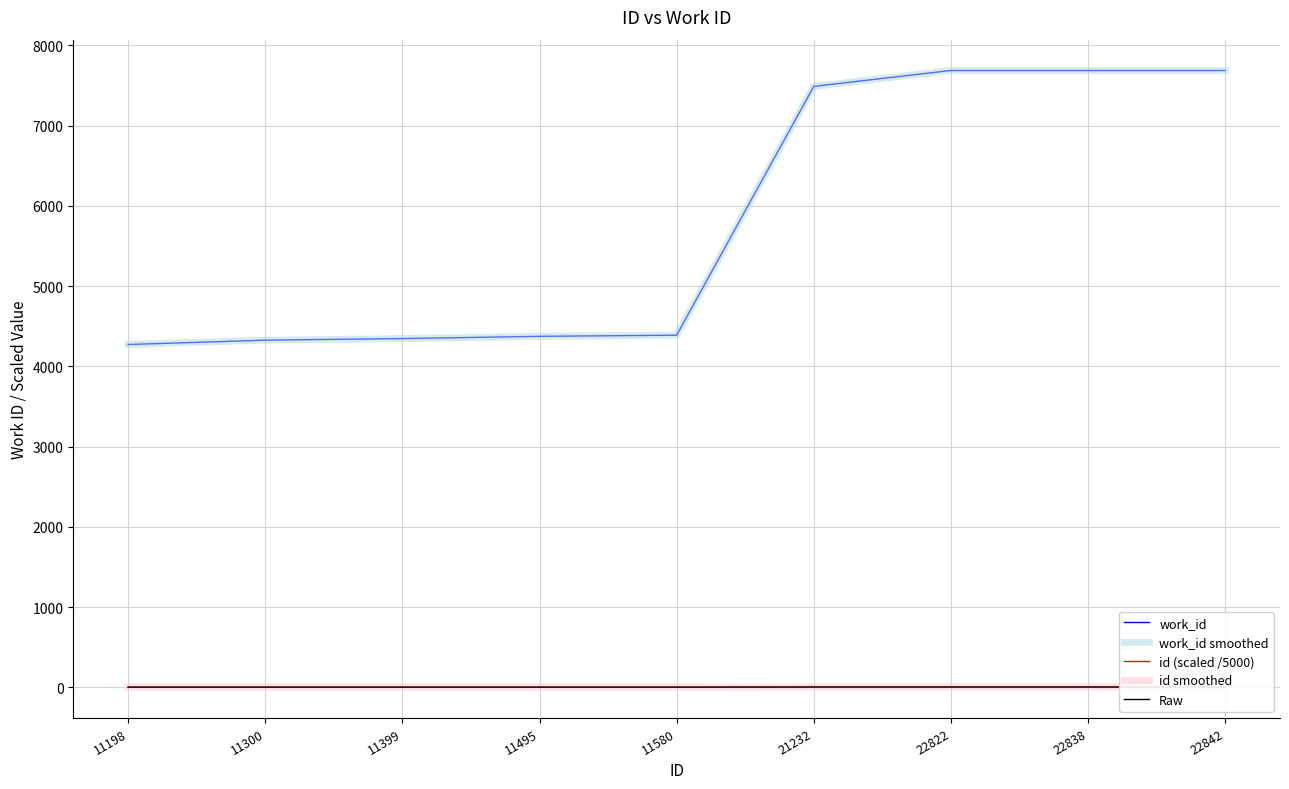

How many lines are shown in the chart?

5